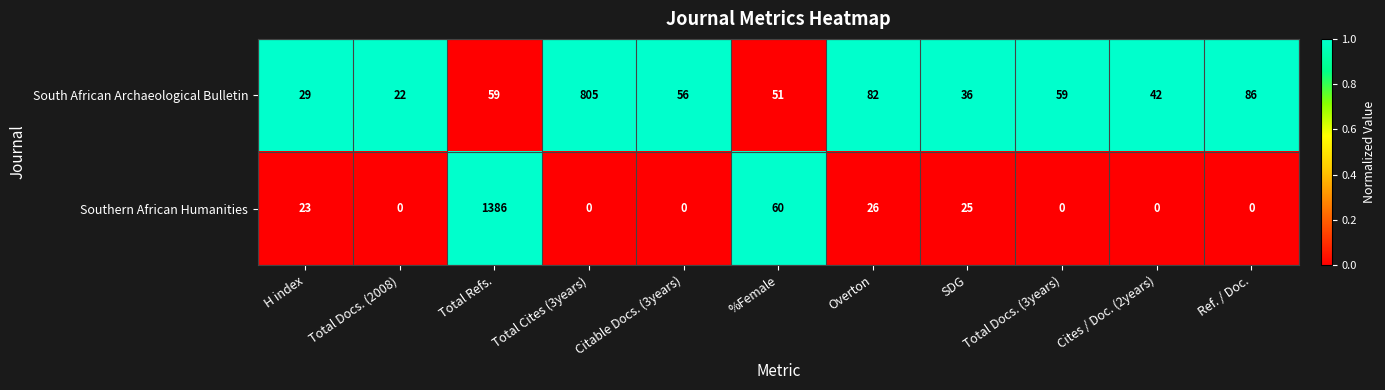

How many distinct data groups are displayed?

2